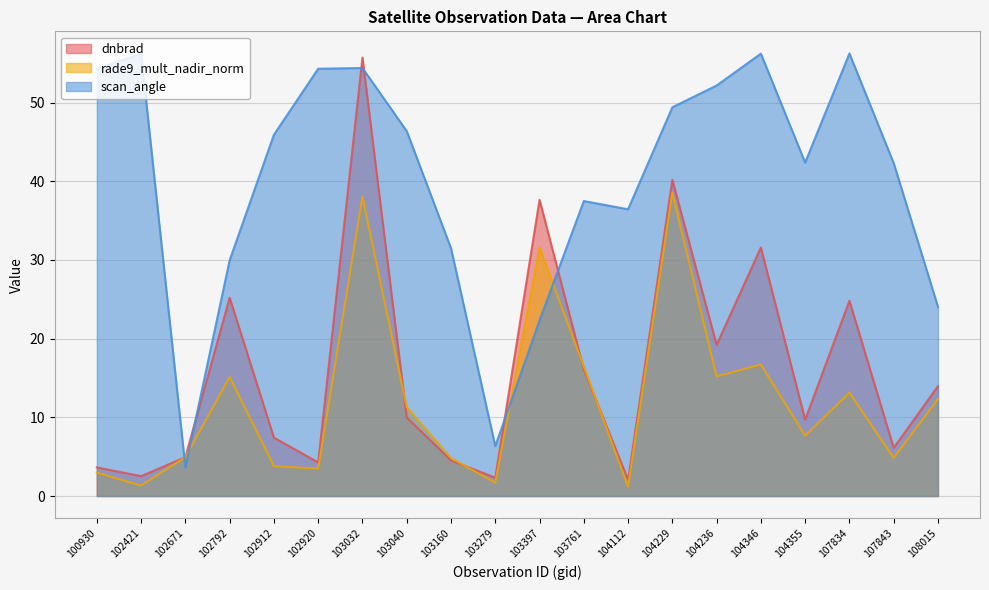

At which label does rade9_mult_nadir_norm reach its peak?

104229